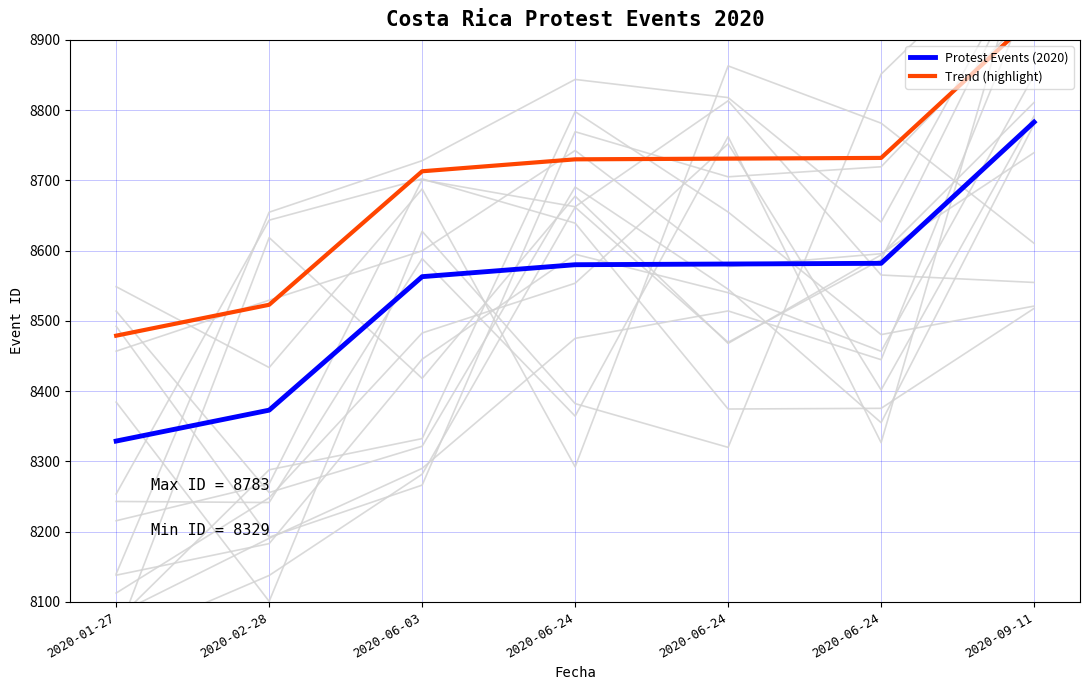

Count the number of categories in the chart.

7